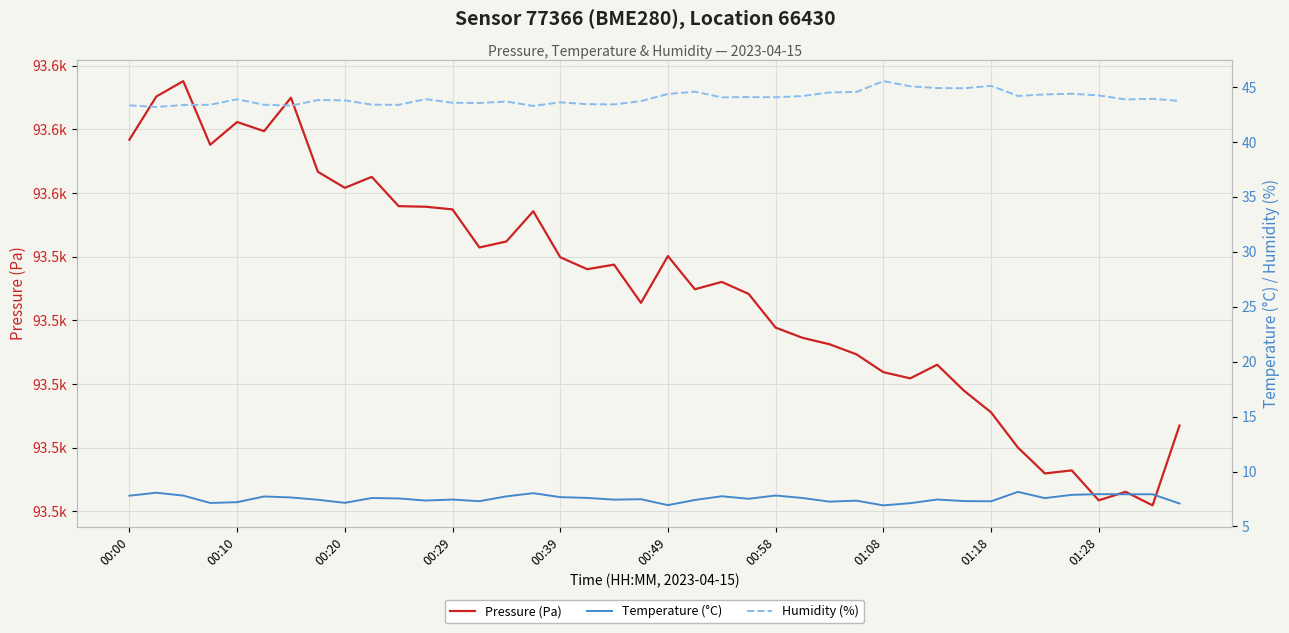

True or false: Humidity (%) has more than 0 points higher than both neighbors.

True